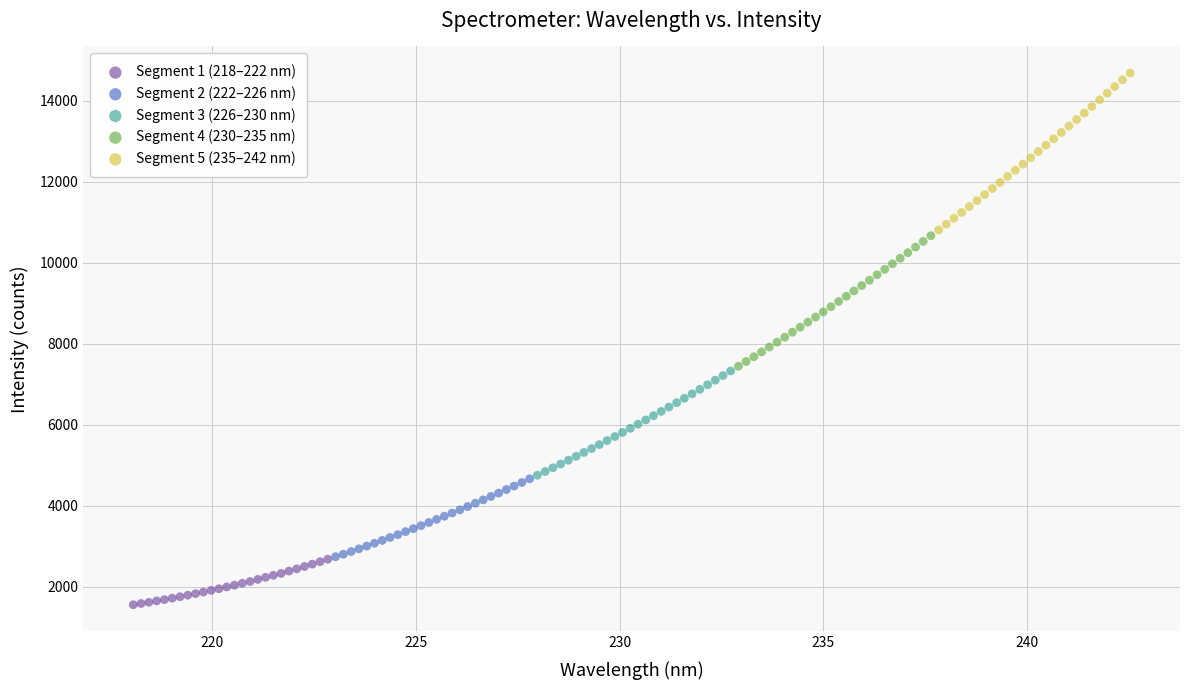

Which series contains the lowest Y value?

Segment 1 (218–222 nm)